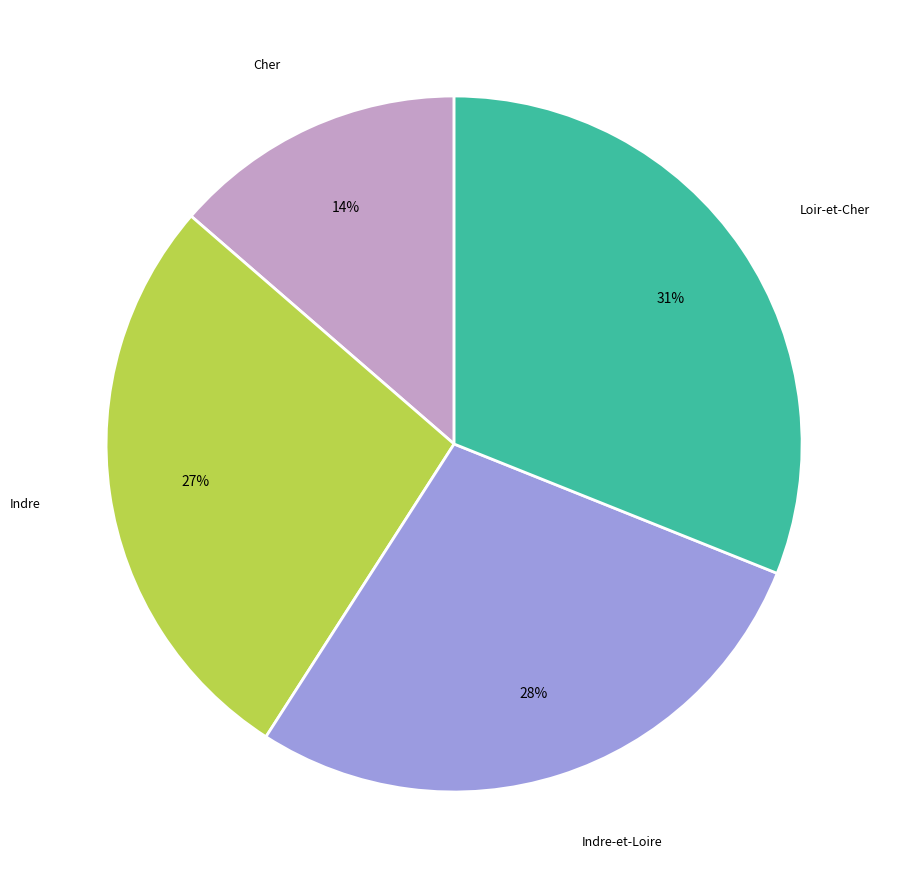

To the nearest percent, what is the average slice percentage?

25%